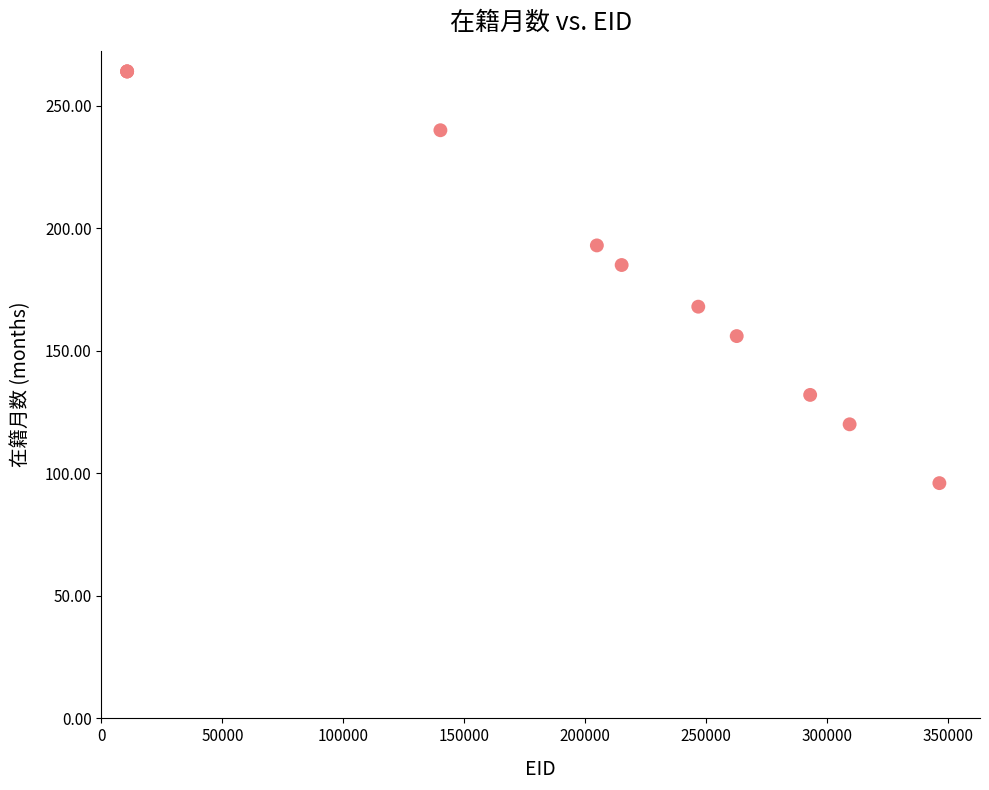

What Y value in the scatter plot is closest to 180?

185